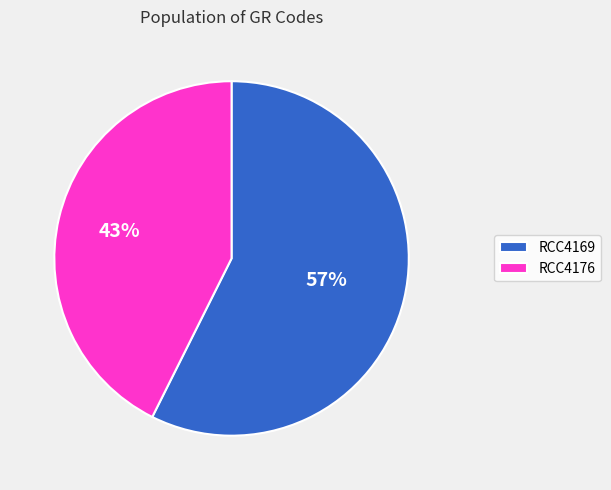

Which slice represents more than half of the pie?

RCC4169